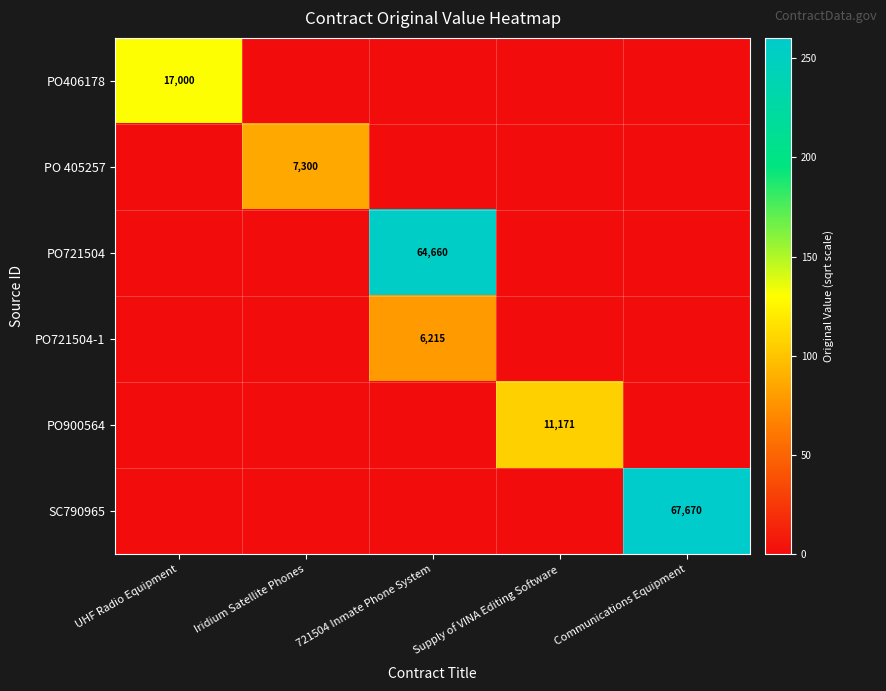

The PO 405257 series shows 7300 at Iridium Satellite Phones. True or false?

True